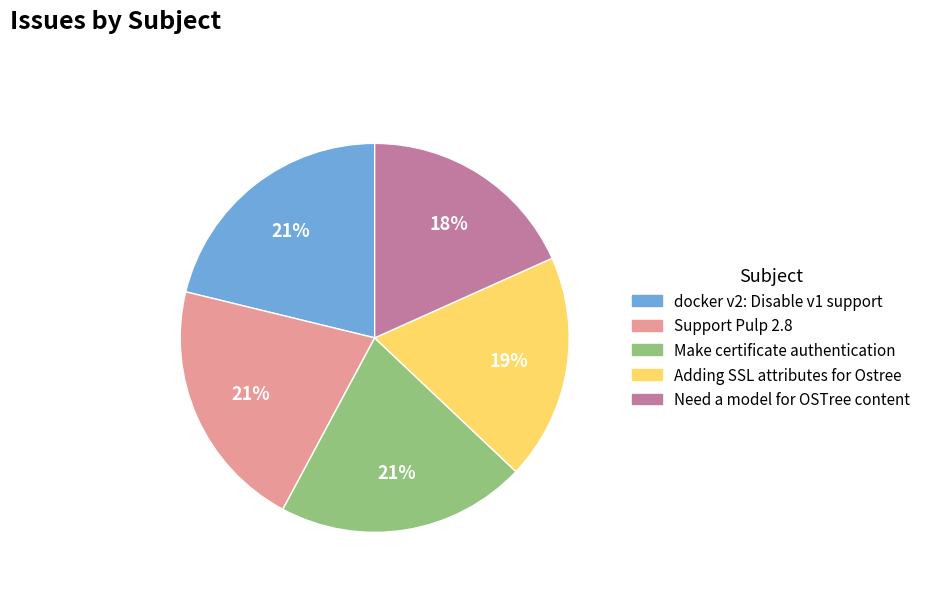

Is it true that docker v2: Disable v1 support is 13% of the pie?

False